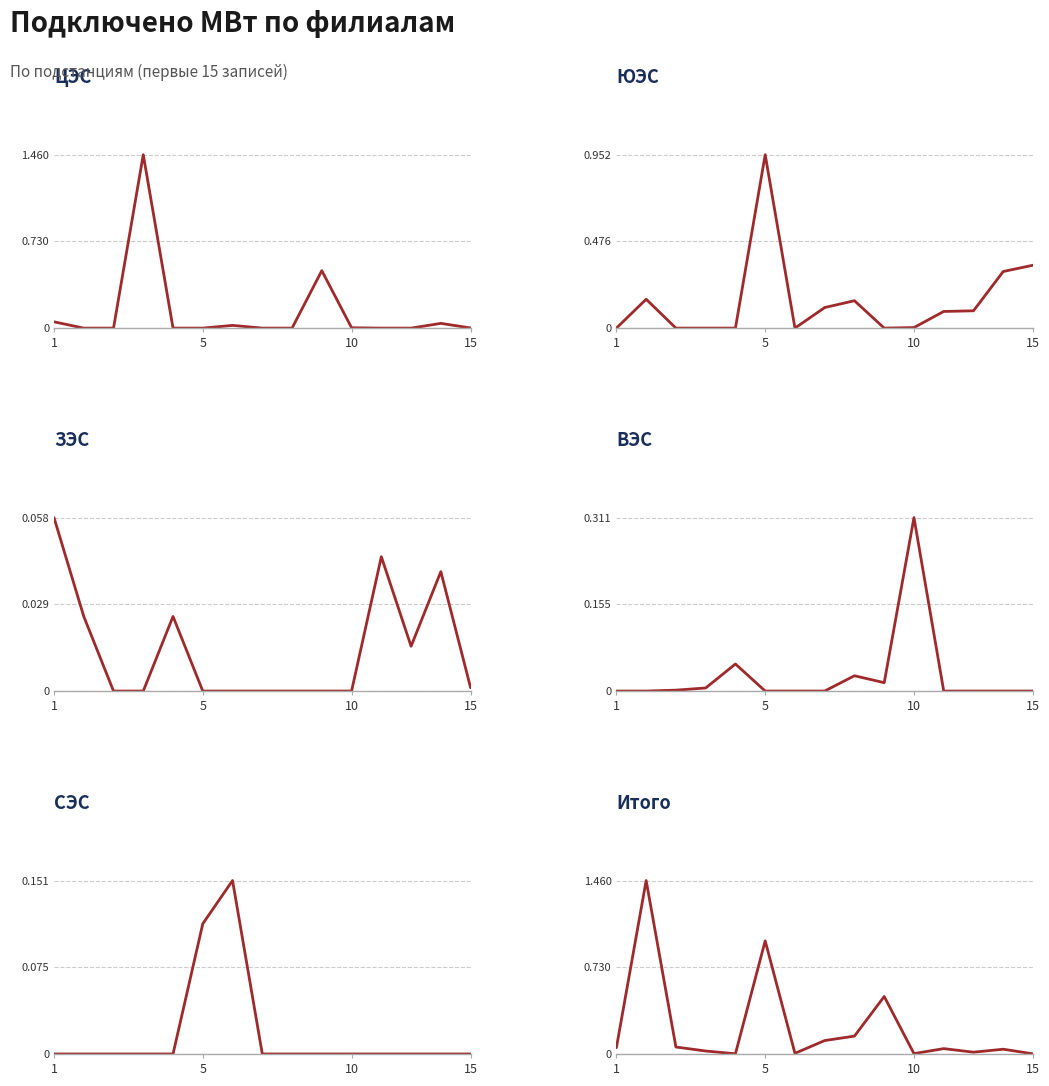

What is the value of the ЗЭС point at the 1st from the left?

0.1